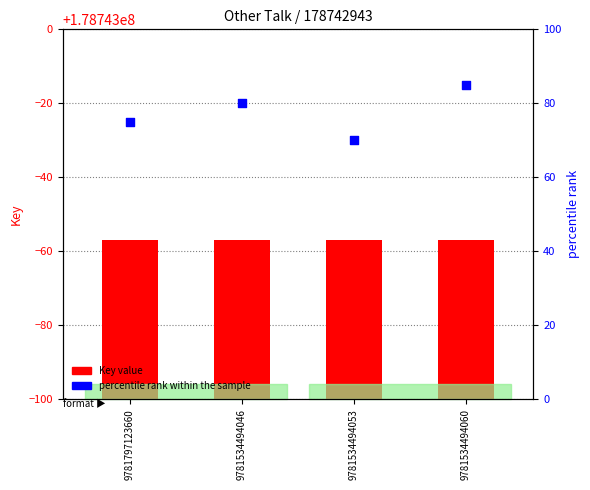

At how many categories does at least one series exceed 133440249?

4